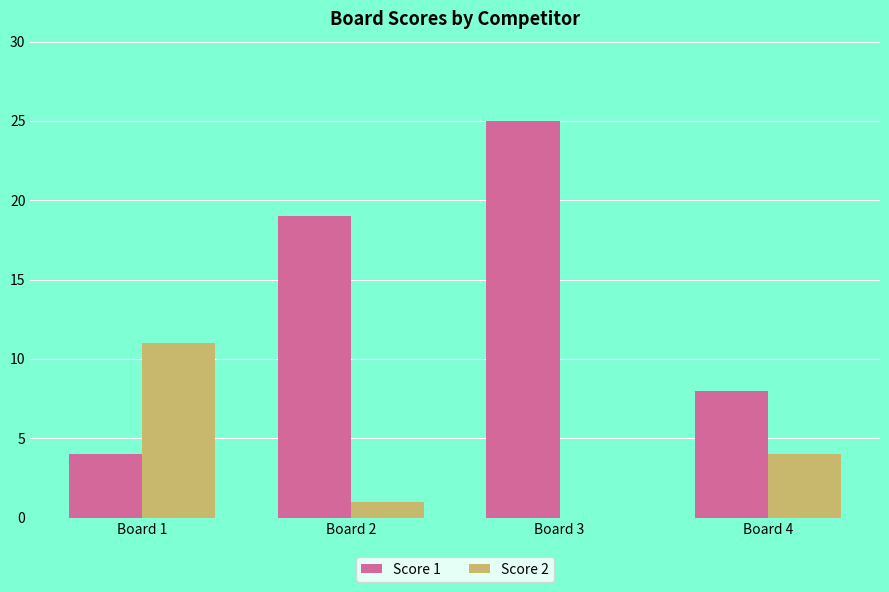

What is the sum of the Score 2 values at Board 1 and Board 2?

12